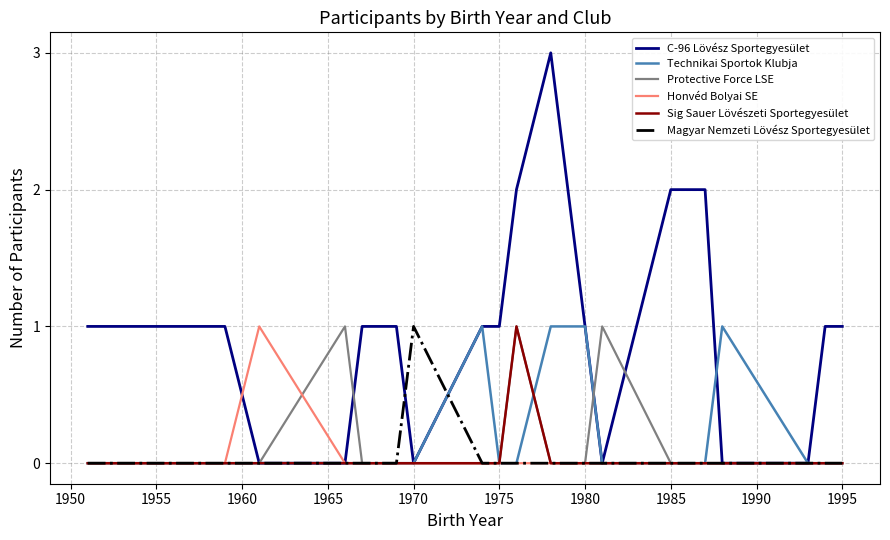

Reading left to right, list all the values displayed in this chart.

C-96 Lövész Sportegyesület: 1	1	1	0	0	1	1	1	0	1	1	2	3	1	0	2	2	2	0	0	1	1
Technikai Sportok Klubja: 0	0	0	0	0	0	0	0	0	1	0	0	1	1	0	0	0	0	1	0	0	0
Protective Force LSE: 0	0	0	0	1	0	0	0	0	0	0	1	0	0	1	0	0	0	0	0	0	0
Honvéd Bolyai SE: 0	0	0	1	0	0	0	0	0	0	0	0	0	0	0	0	0	0	0	0	0	0
Sig Sauer Lövészeti Sportegyesület: 0	0	0	0	0	0	0	0	0	0	0	1	0	0	0	0	0	0	0	0	0	0
Magyar Nemzeti Lövész Sportegyesület: 0	0	0	0	0	0	0	0	1	0	0	0	0	0	0	0	0	0	0	0	0	0